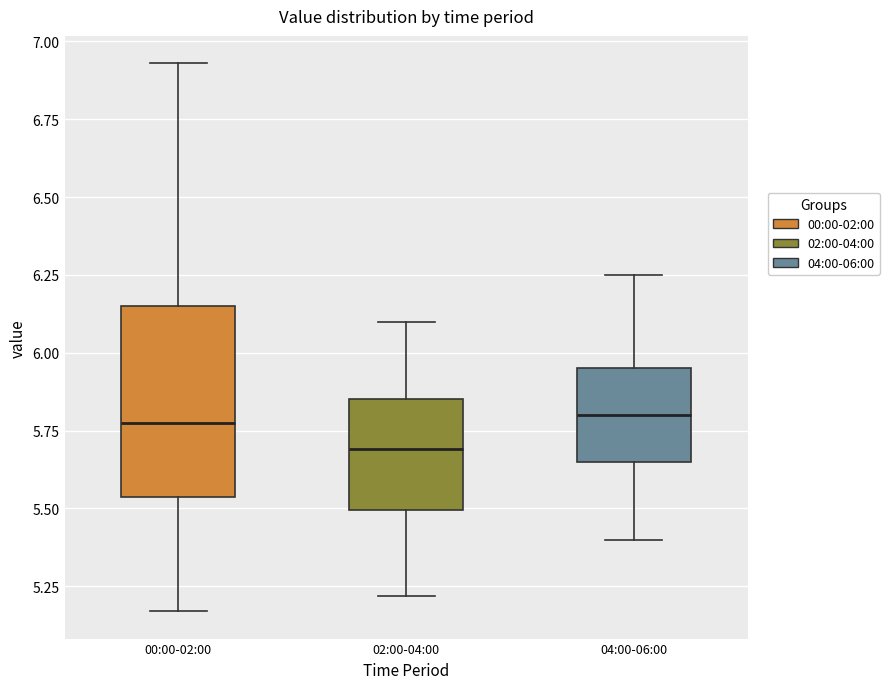

Where is the upper edge of the box for 00:00-02:00 on the y-axis? The values are not printed on the chart, so give them approximately, as read against the axis.

6.15